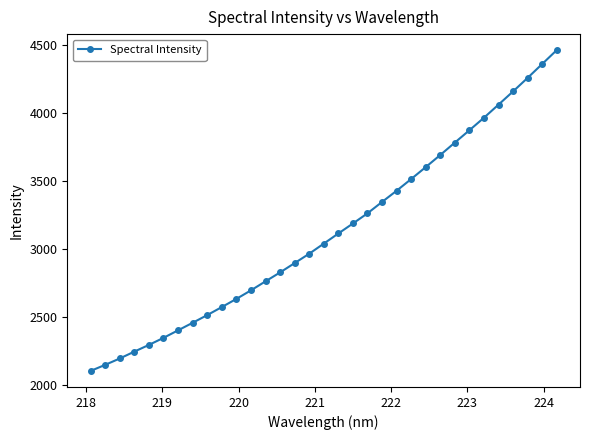

What is the difference between the maximum and minimum values?

2353.8